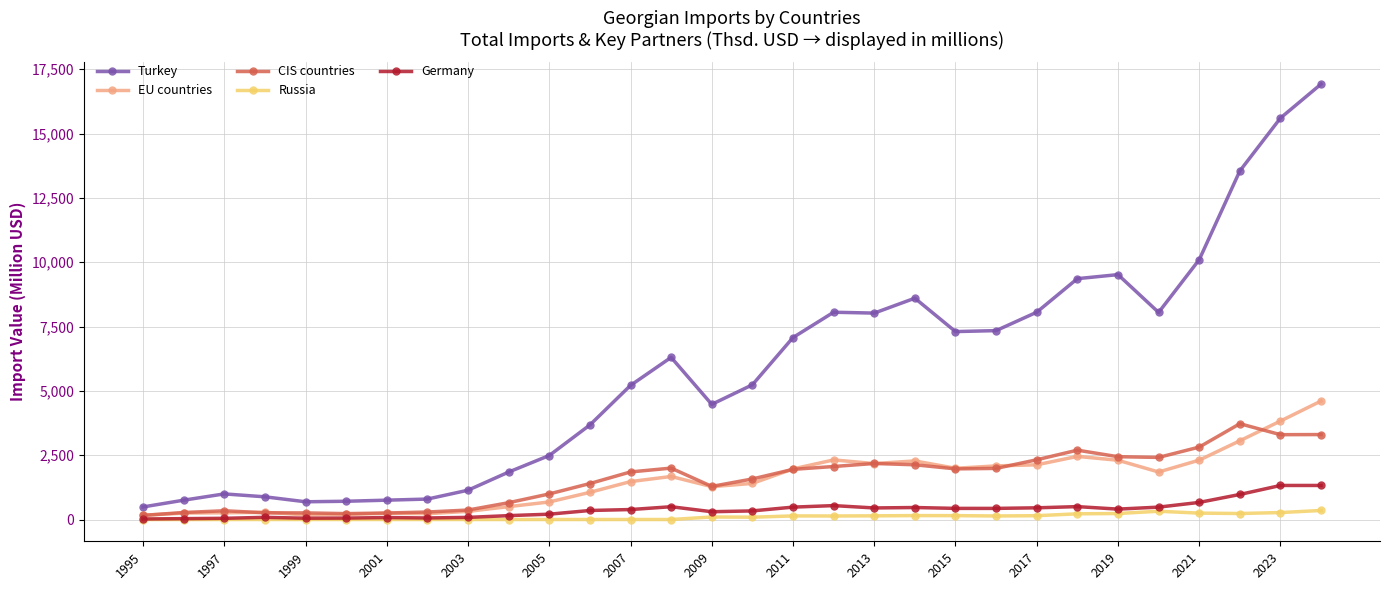

True or false: EU countries has more than 1 interior local peaks.

True